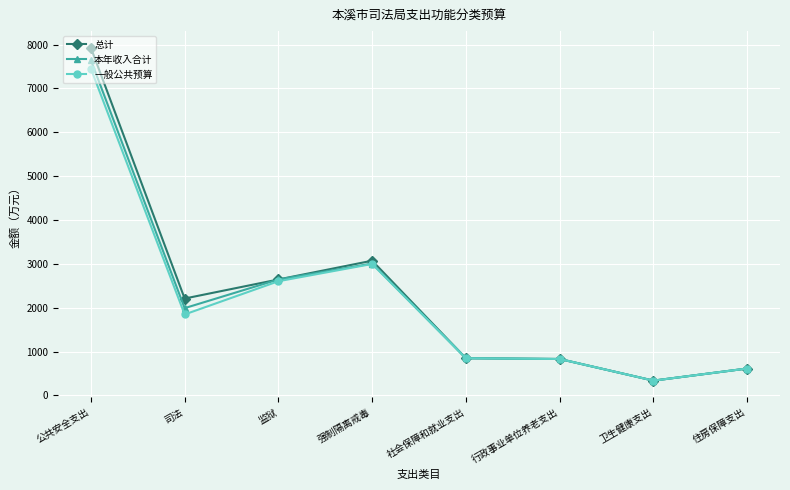

The 一般公共预算 series shows 200.8 at 住房保障支出. True or false?

False